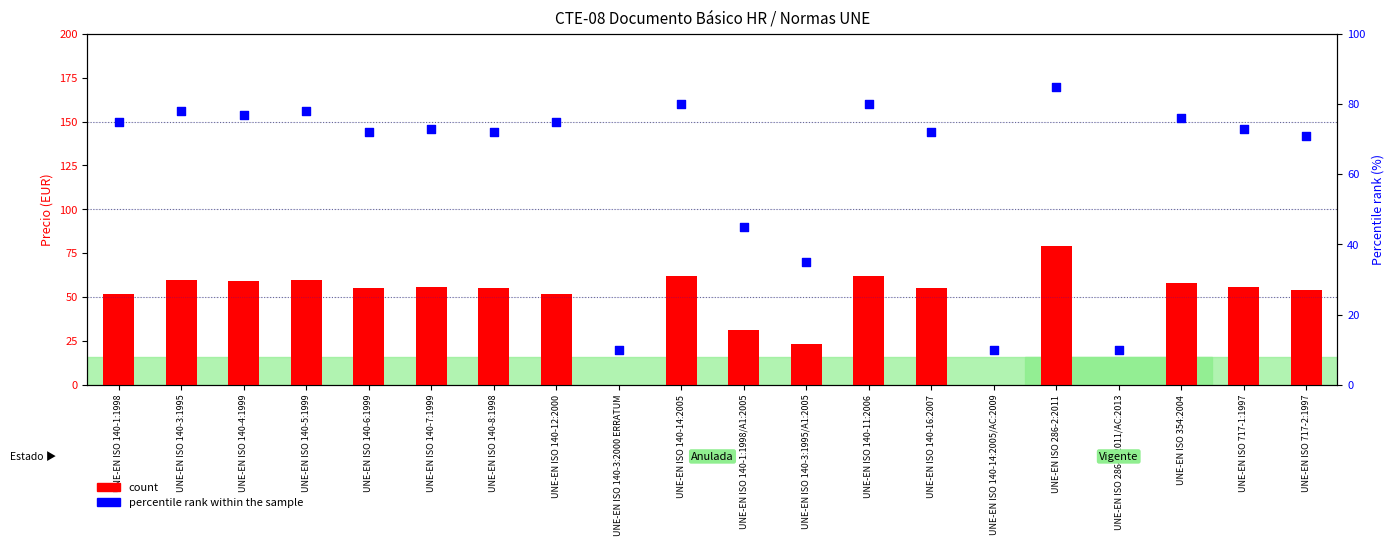

Which series has the widest spread of Y values?

count